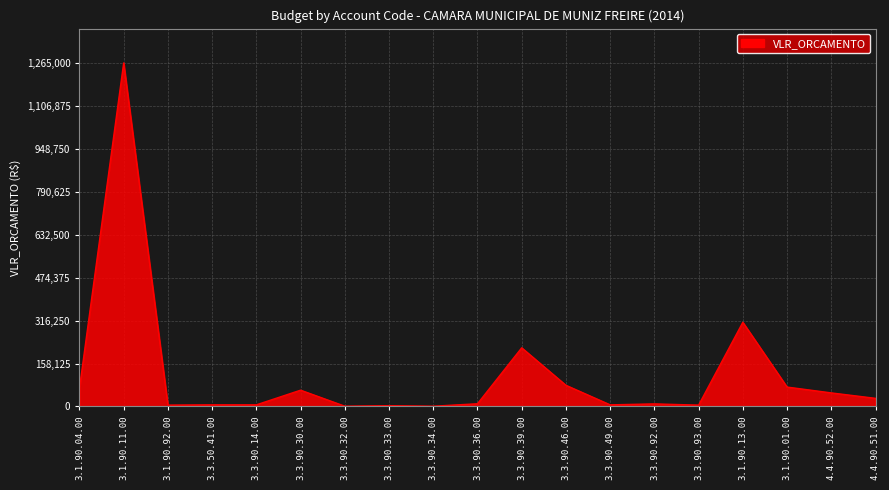

What is the greatest value displayed?

1265000